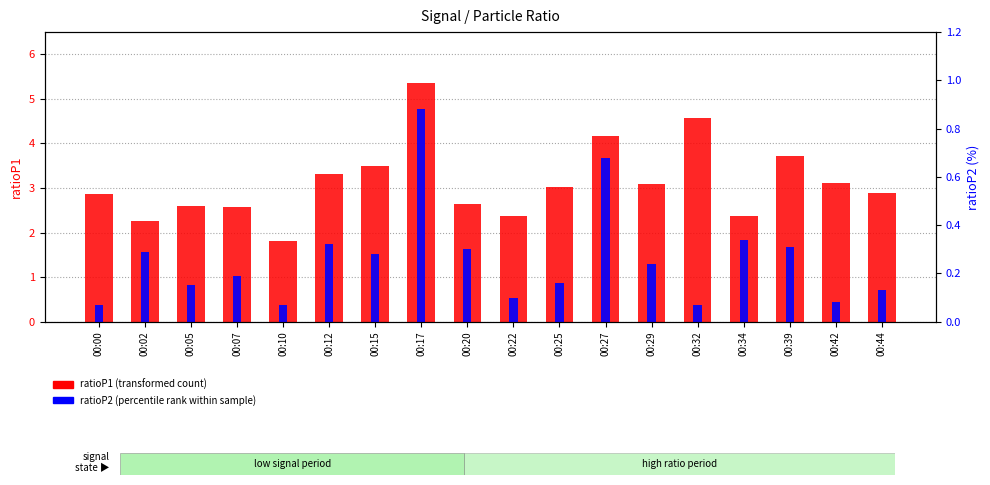

Does the chart contain stacked bars?

No